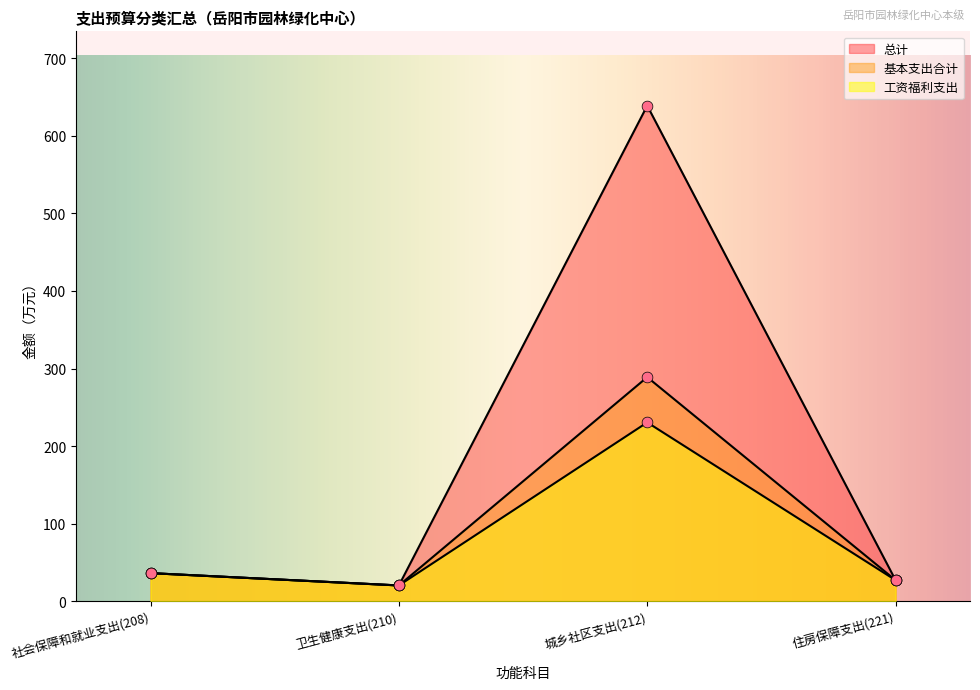

At which category is the sum across all series the highest?

城乡社区支出(212)